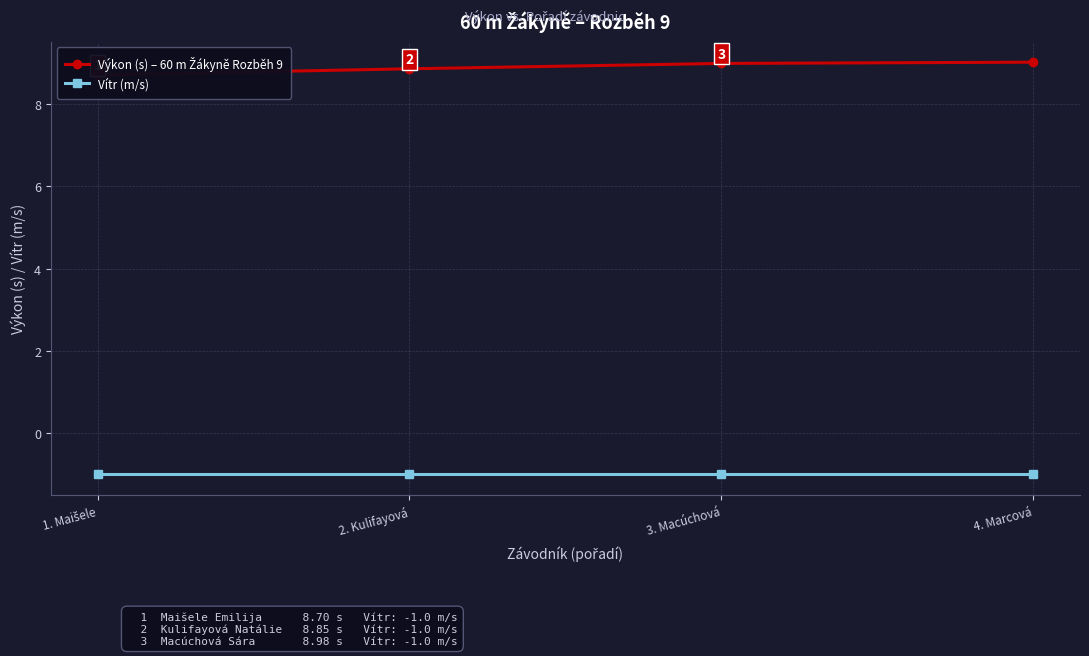

What is the label of the 1st point from the right?

4. Marcová